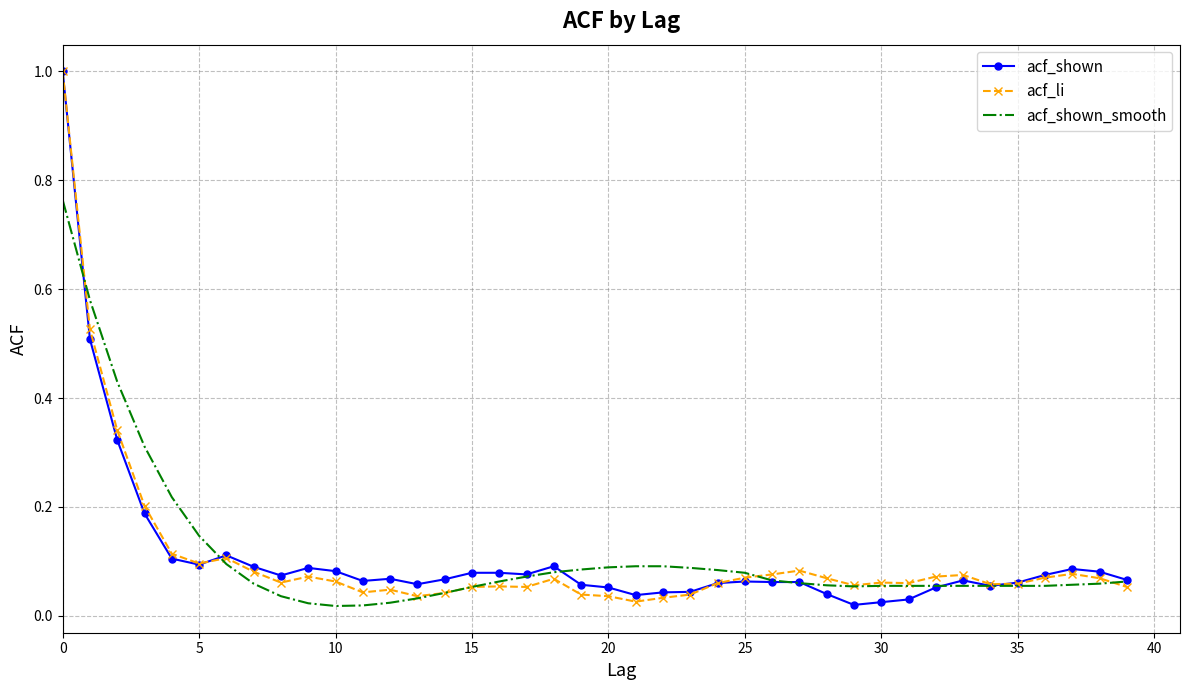

How many interior local valleys does the acf_shown_smooth series have?

2